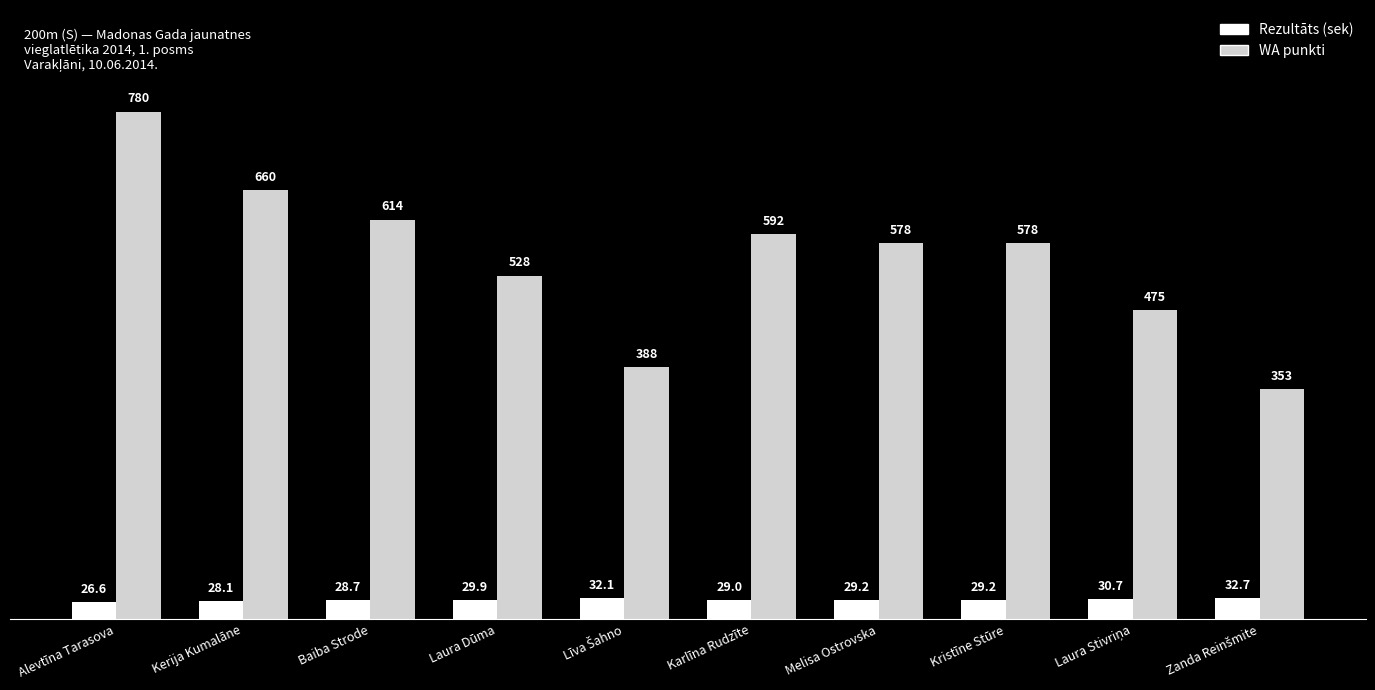

Reading left to right, extract all data points from this chart.

Rezultāts: 26.6	28.1	28.7	29.9	32.1	29.0	29.2	29.2	30.7	32.7
WA punkti: 780.0	660.0	614.0	528.0	388.0	592.0	578.0	578.0	475.0	353.0